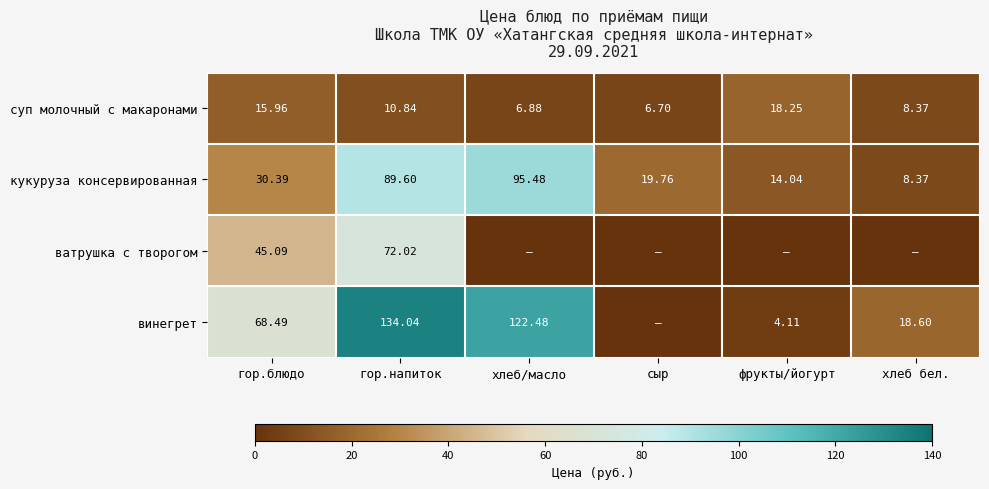

Is it true that суп молочный с макаронами equals 6.7 at сыр?

True